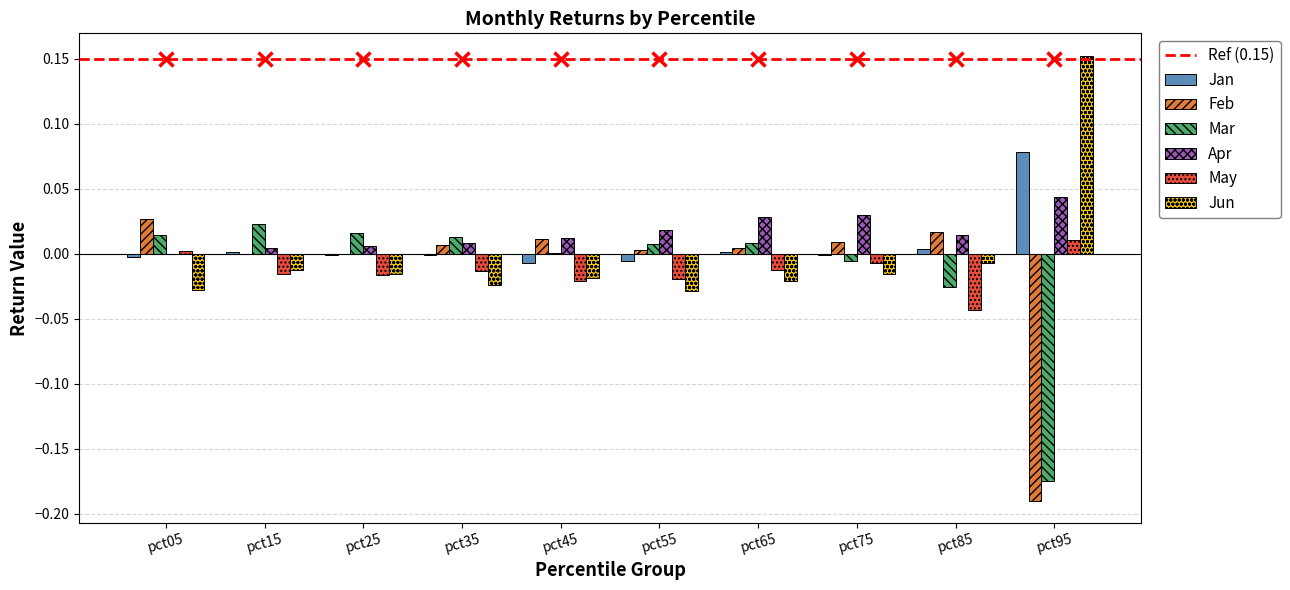

True or false: May has a value of -0.0 at pct15.

True